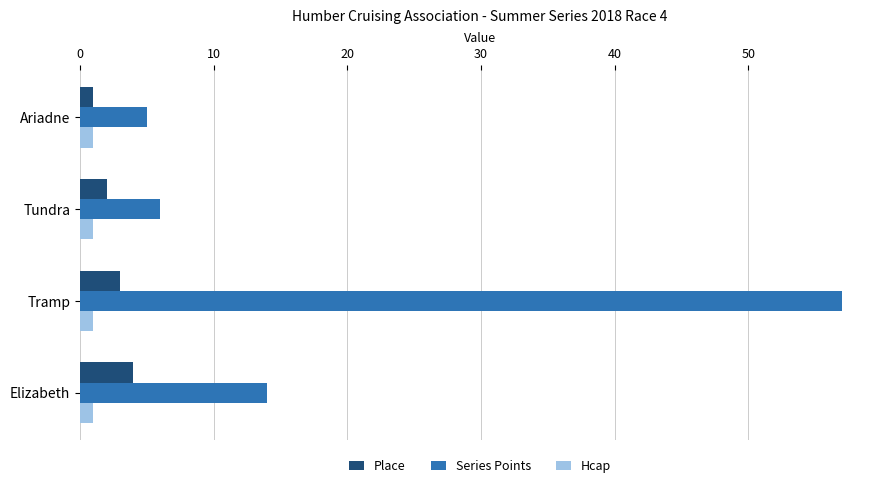

What is the average value of the Place series?

2.5